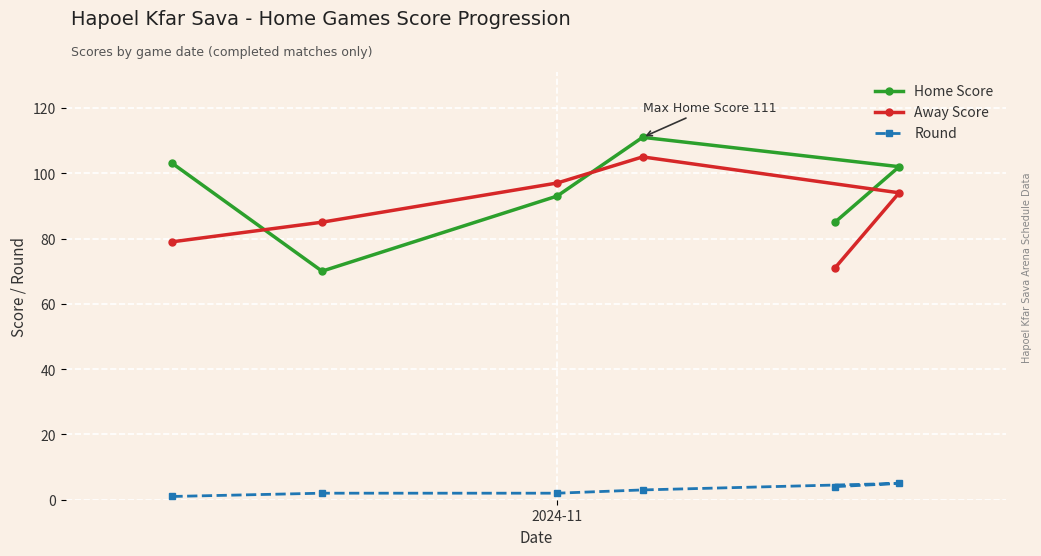

What is the sum of all Home Score values?

564